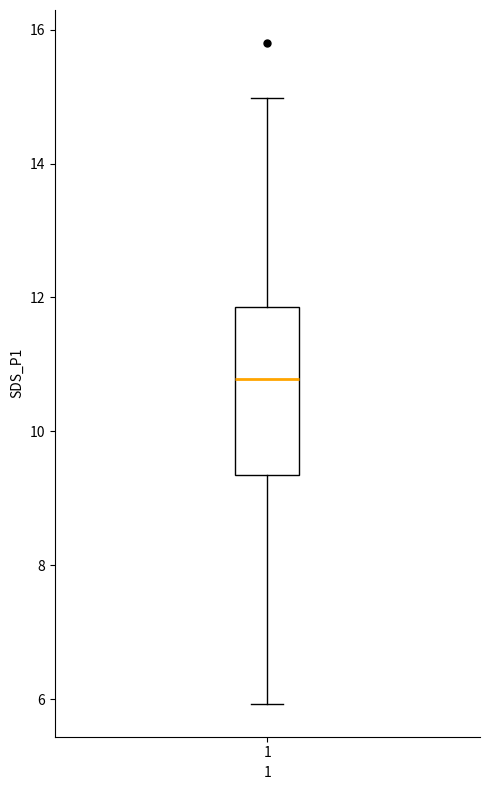

Transcribe this box plot: give where the median line is, the range the box spans, and where the two whiskers end, as read against the y-axis. The values are not printed on the chart, so give them approximately, as read against the axis.

median 10.8, box 9.4 to 11.8, whiskers 6.0 to 15.0